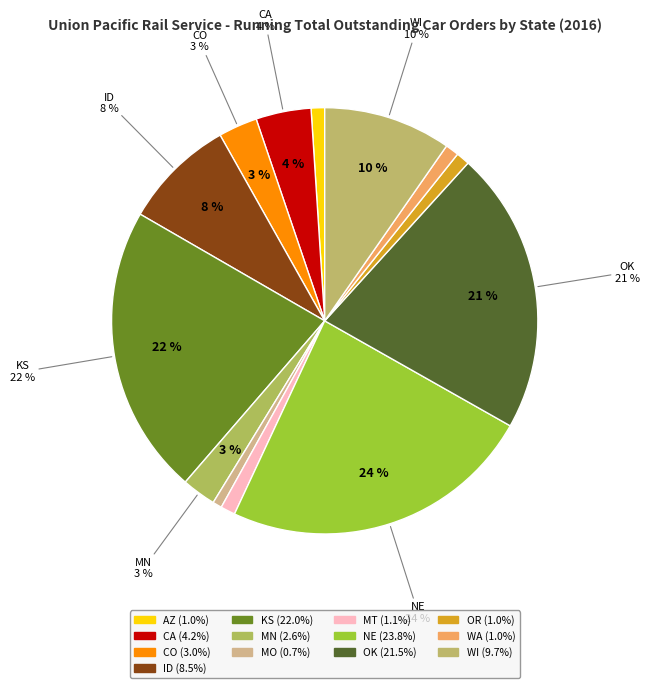

What percentage do CO and KS together represent?

24.9%